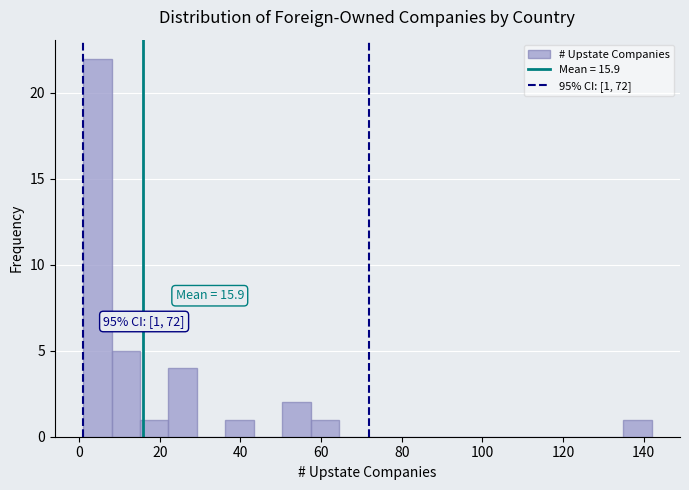

Read against the x-axis, roughly where is the centre of the tallest bar?

4